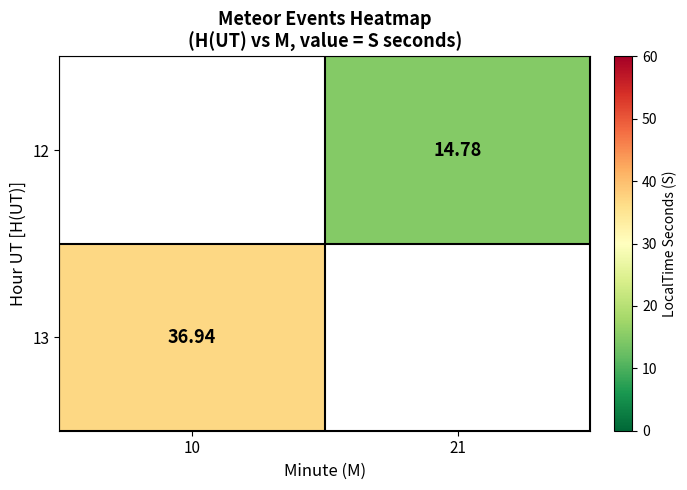

Which label corresponds to the smallest value in the chart?

21